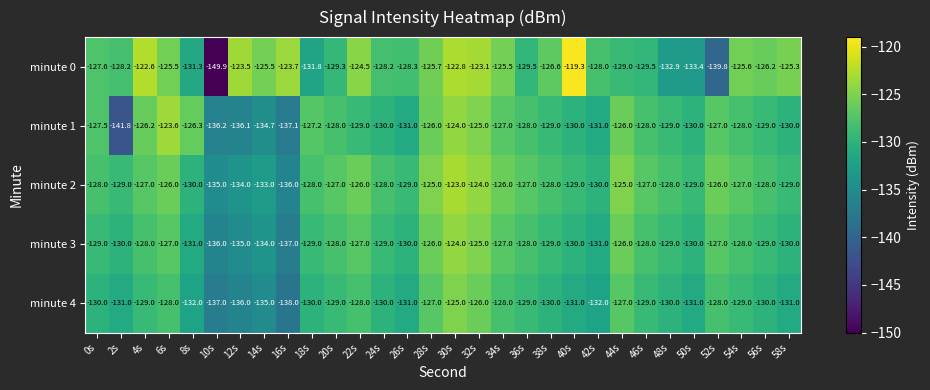

What is the approximate value of minute 2 at 10s?

-135.0